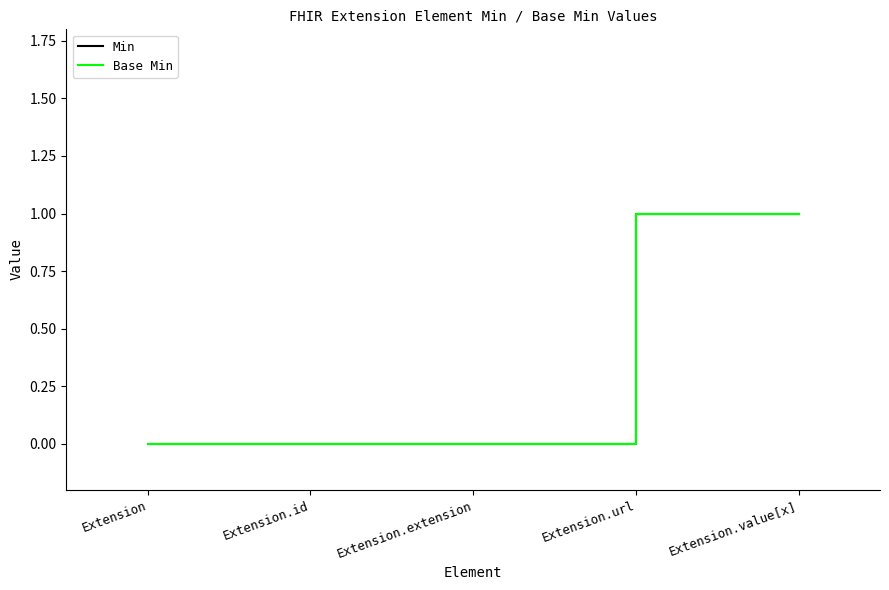

Reading left to right, transcribe all the data shown in this chart.

Min: Extension=0	Extension.id=0	Extension.extension=0	Extension.url=1	Extension.value[x]=1
Base Min: Extension=0	Extension.id=0	Extension.extension=0	Extension.url=1	Extension.value[x]=1